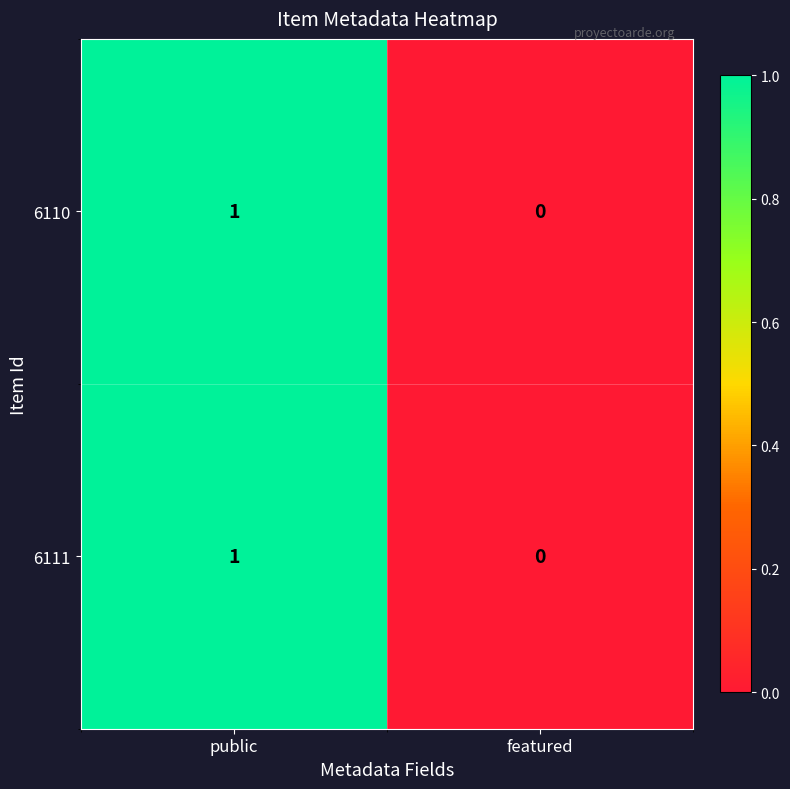

True or false: 6111 has a value of 1 at public.

True